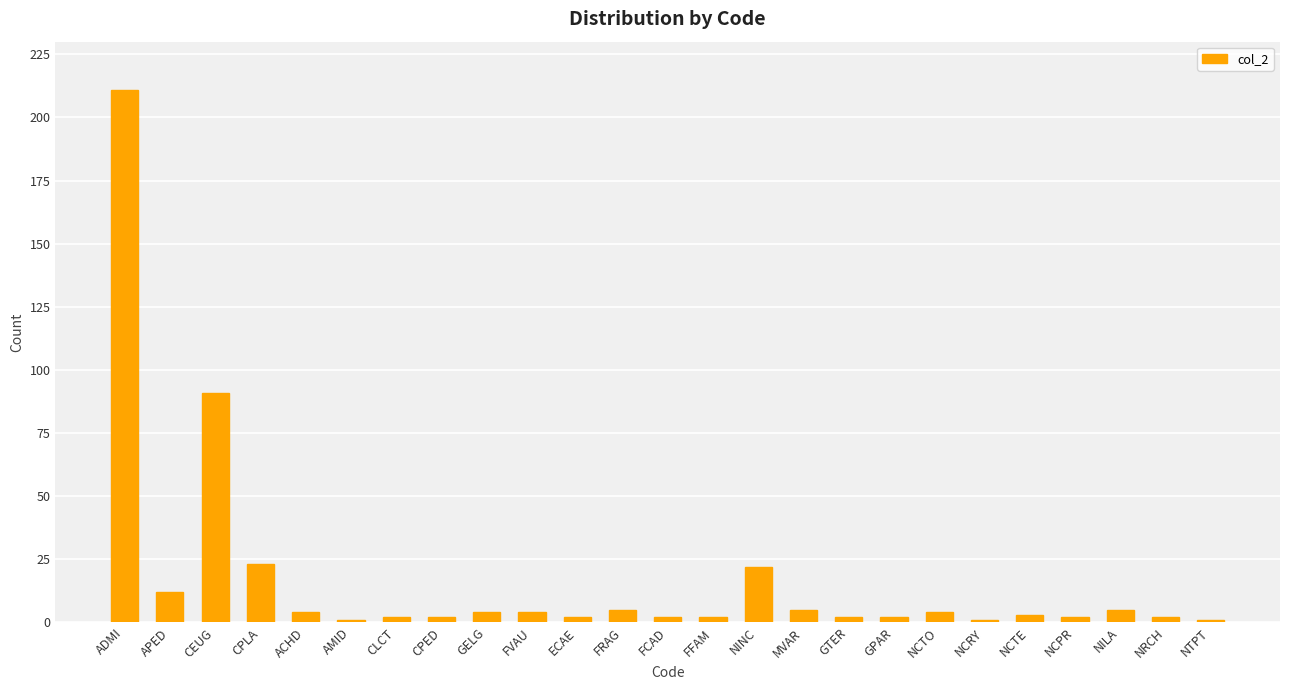

Are the bars horizontal?

No